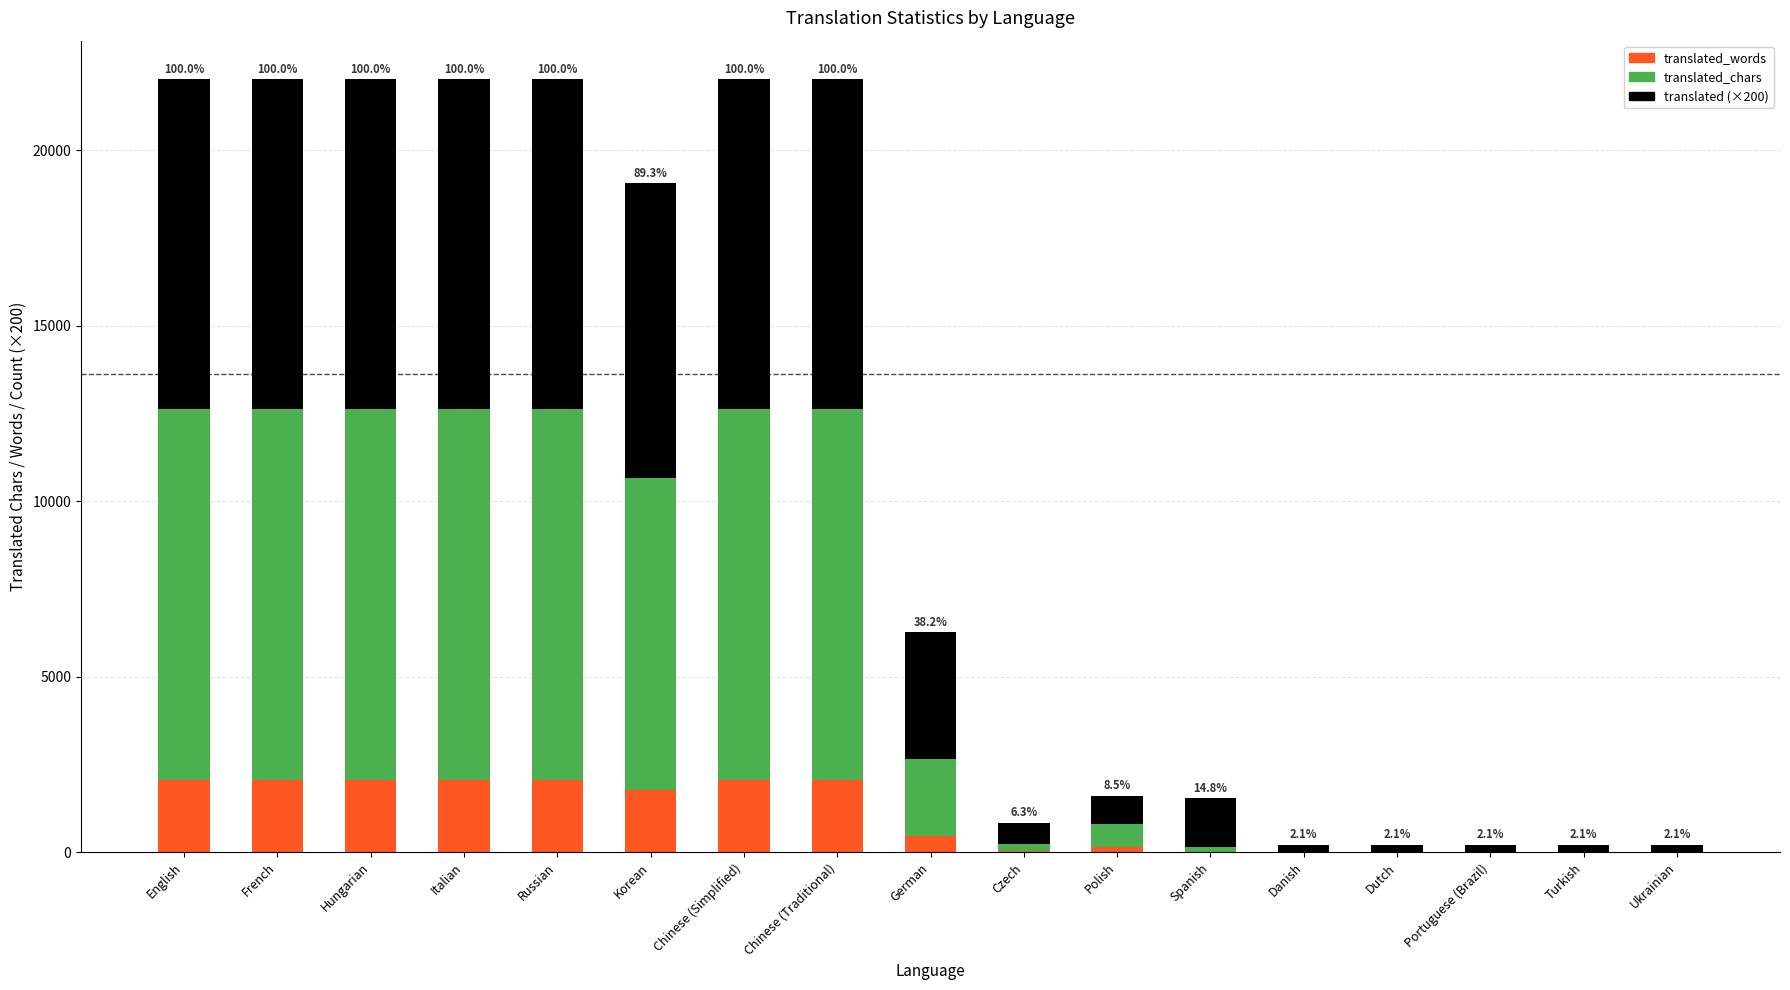

Are the bars horizontal?

No